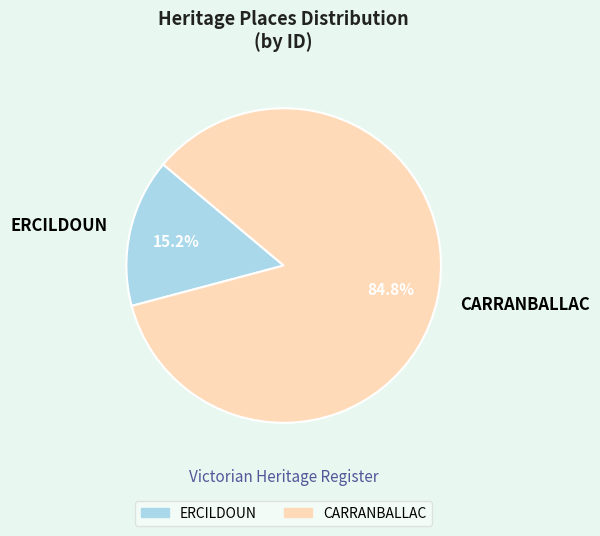

To the nearest percent, what is the difference between the largest and smallest slice percentages?

70%